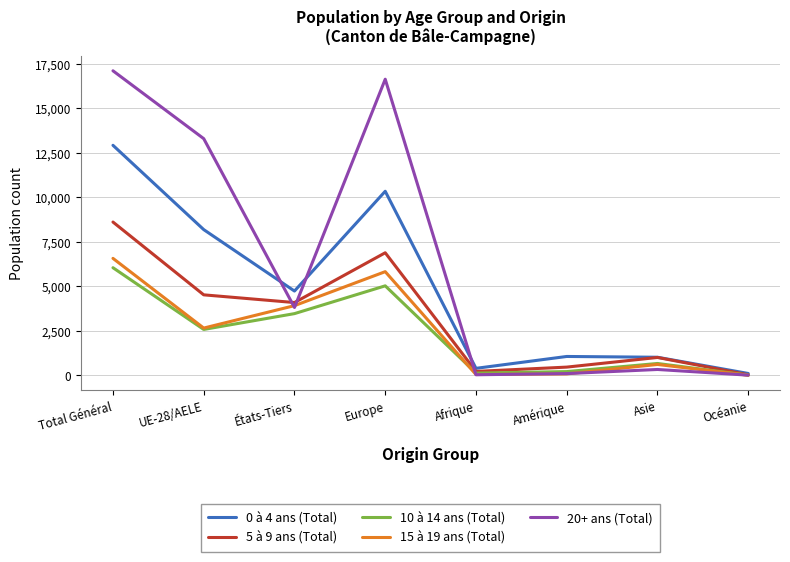

Is the value of 15 à 19 ans (Total) at Afrique greater than the value of 0 à 4 ans (Total) at UE-28/AELE?

No